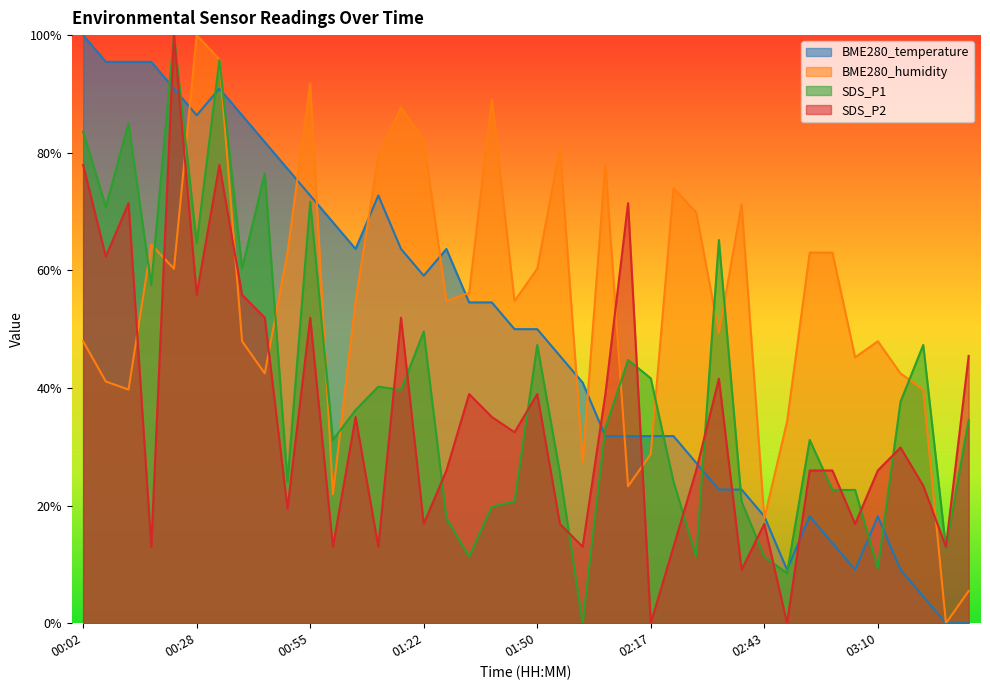

Reading right to left, extract all data points from this chart.

BME280_temperature: 0.0	0.0	4.5	9.1	18.2	9.1	13.6	18.2	9.1	18.2	22.7	22.7	27.3	31.8	31.8	31.8	31.8	40.9	45.5	50.0	50.0	54.5	54.5	63.6	59.1	63.6	72.7	63.6	68.2	72.7	77.3	81.8	86.4	90.9	86.4	90.9	95.5	95.5	95.5	100.0
BME280_humidity: 5.5	0.0	39.7	42.5	47.9	45.2	63.0	63.0	34.2	17.8	71.2	49.3	69.9	74.0	28.8	23.3	78.1	27.4	80.8	60.3	54.8	89.0	56.2	54.8	82.2	87.7	79.5	54.8	21.9	91.8	63.0	42.5	47.9	95.9	100.0	60.3	64.4	39.7	41.1	47.9
SDS_P1: 34.6	12.7	47.3	37.7	9.3	22.7	22.7	31.2	8.5	11.3	20.7	65.2	11.3	24.1	41.6	44.8	33.1	0.0	25.5	47.3	20.7	19.8	11.3	17.8	49.6	39.7	40.2	36.3	31.2	71.7	24.1	76.5	60.3	95.8	64.6	100.0	57.5	85.0	70.8	83.6
SDS_P2: 45.5	13.0	23.4	29.9	26.0	16.9	26.0	26.0	0.0	16.9	9.1	41.6	26.0	13.0	0.0	71.4	39.0	13.0	16.9	39.0	32.5	35.1	39.0	26.0	16.9	51.9	13.0	35.1	13.0	51.9	19.5	51.9	55.8	77.9	55.8	100.0	13.0	71.4	62.3	77.9